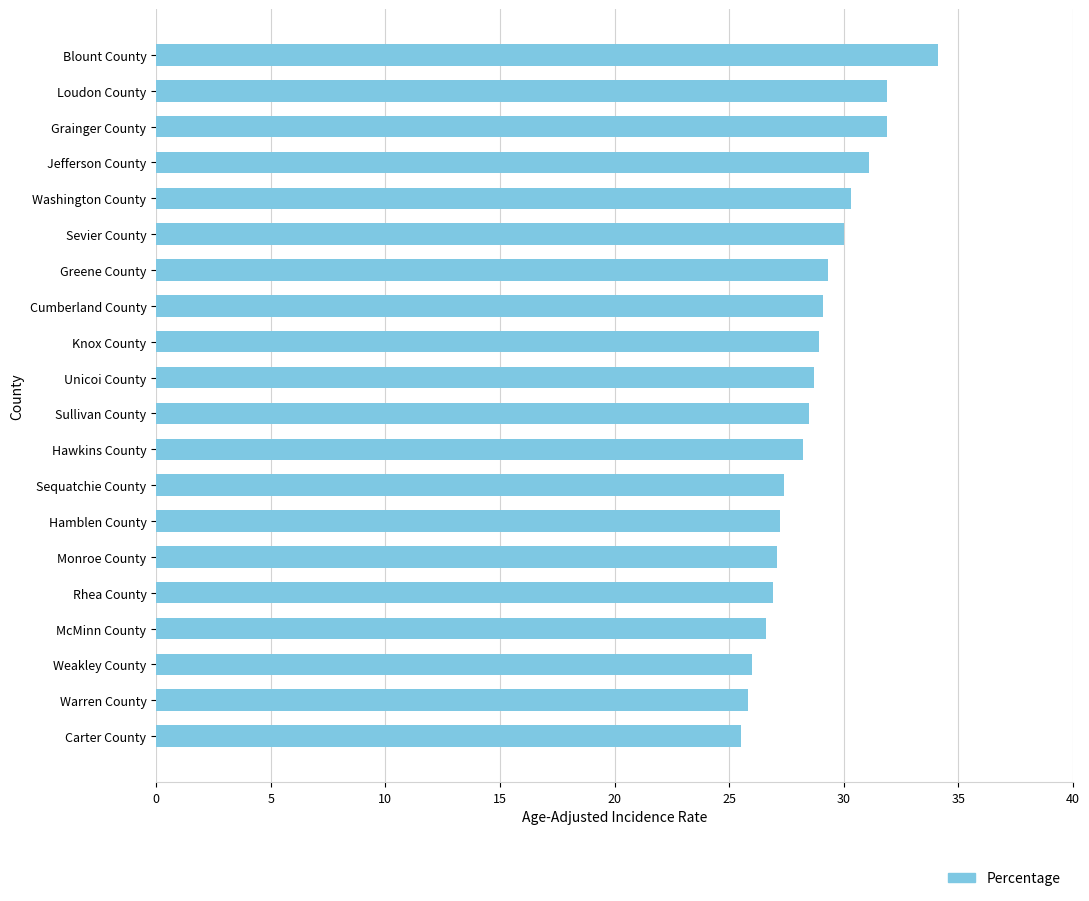

How many bars are there in total?

20